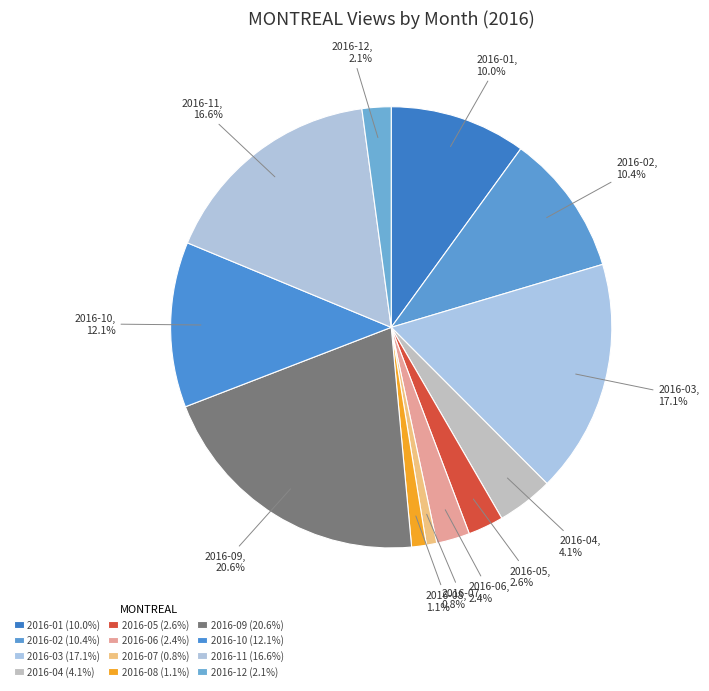

To the nearest percent, what is the combined percentage of 2016-10 and 2016-04?

16%